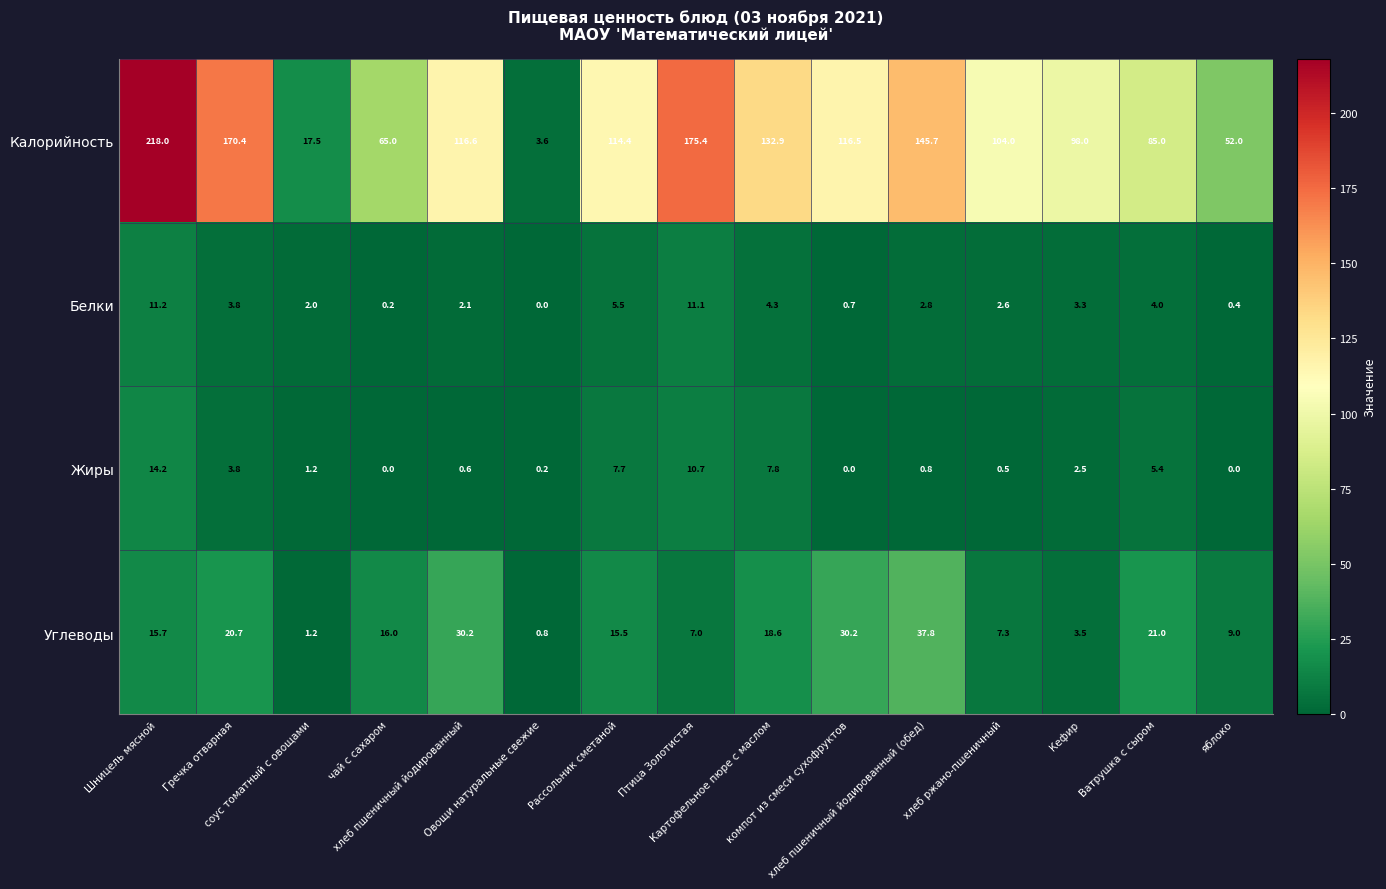

List the series in order of their peak value, highest first.

Калорийность, Углеводы, Жиры, Белки